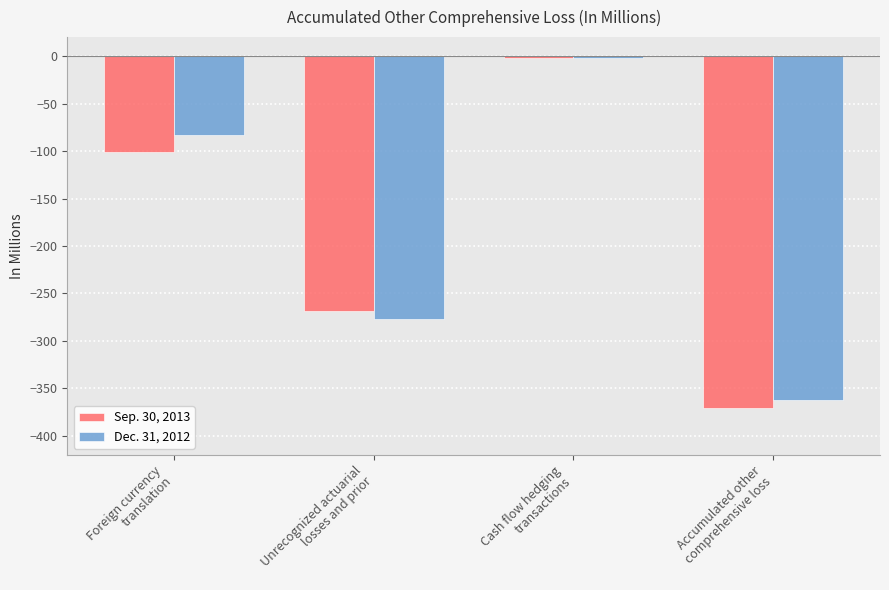

True or false: Sep. 30, 2013 has a value of -370.7 at Accumulated other
comprehensive loss.

True